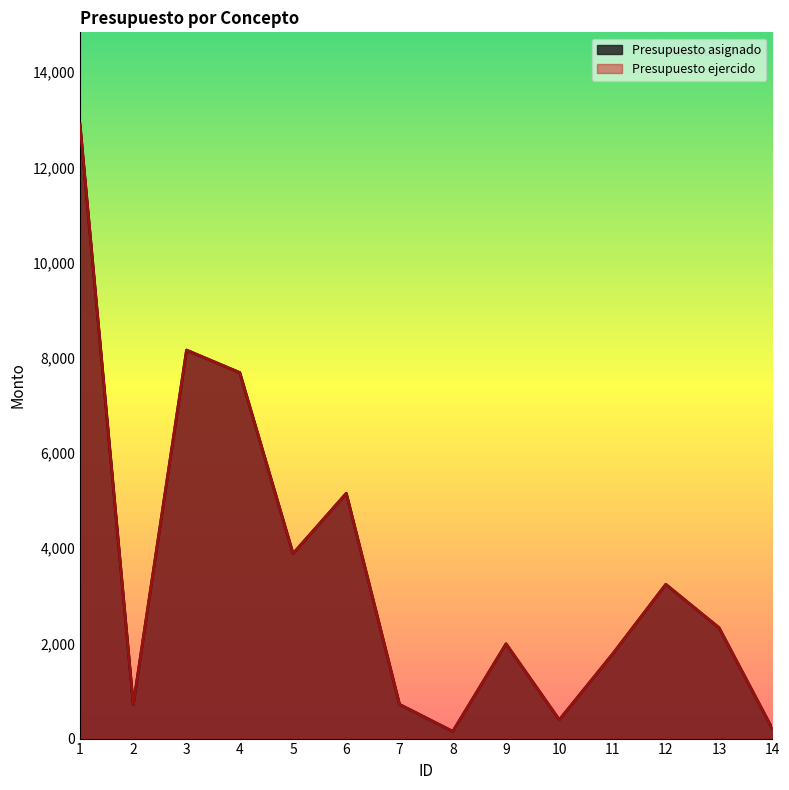

What value does the Presupuesto ejercido series have at 9?

1990.6